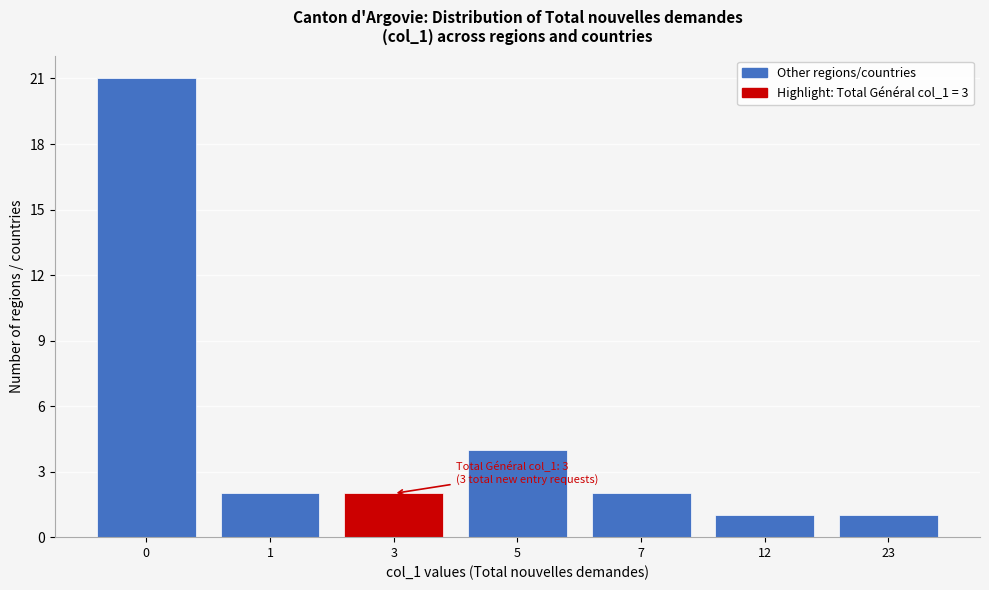

Reading left to right, list all the values displayed in this chart.

0=21	1=2	3=2	5=4	7=2	12=1	23=1